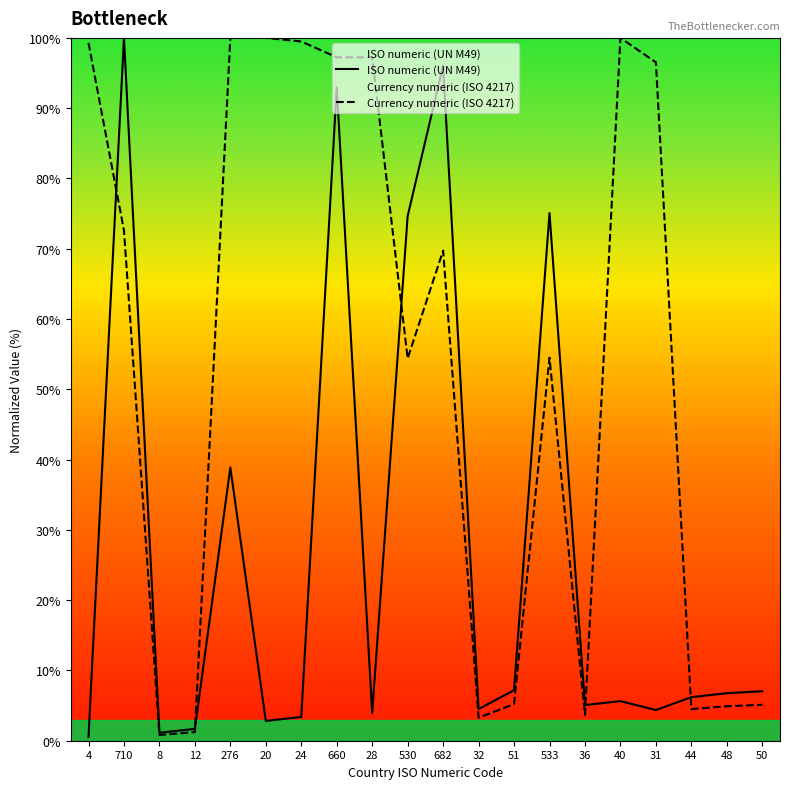

What is the difference between the second highest and second lowest values in the ISO numeric (UN M49) series?

94.9